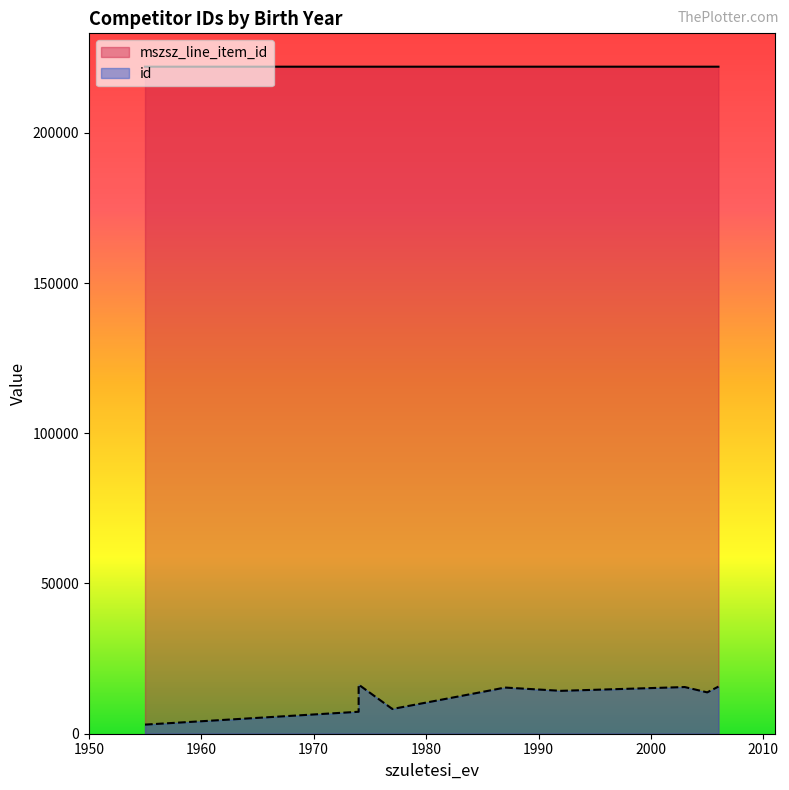

What is the difference between the highest and lowest values at 1986?

207386